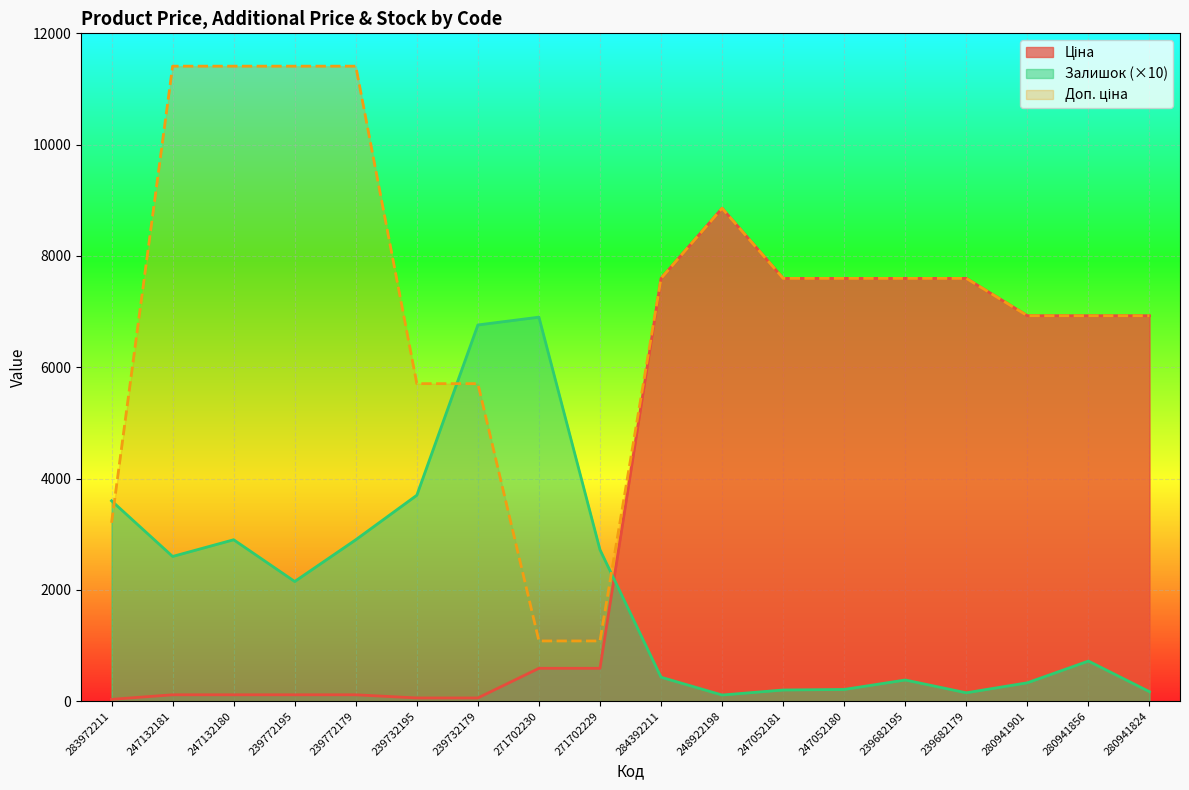

At which category is the sum across all series the highest?

248922198